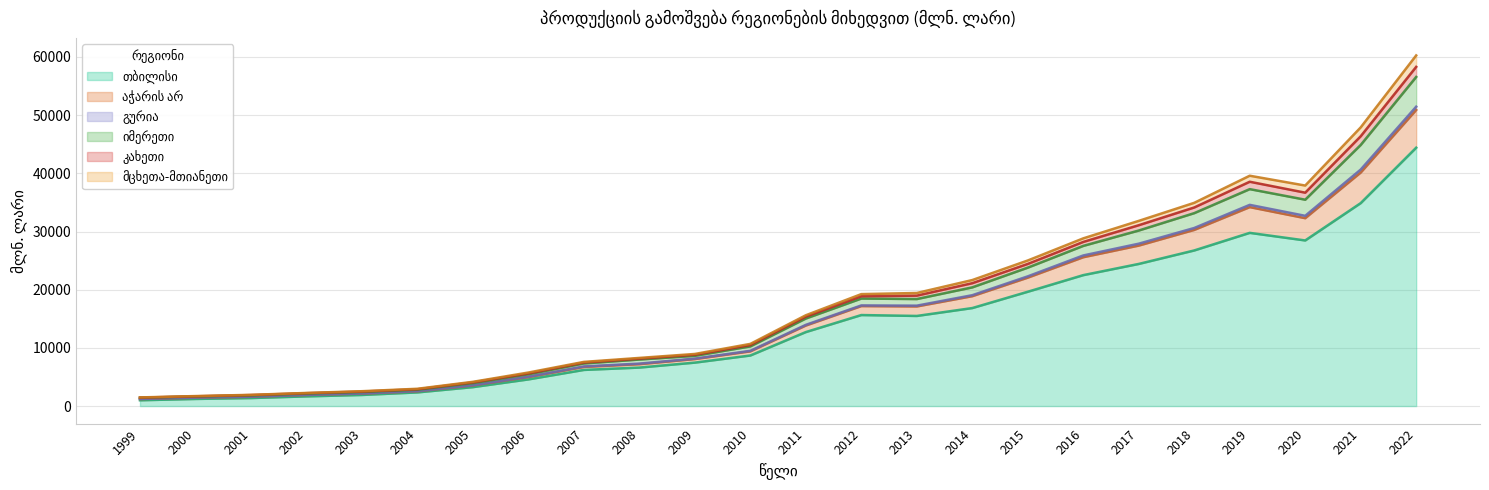

At which category is the sum across all series the highest?

2022